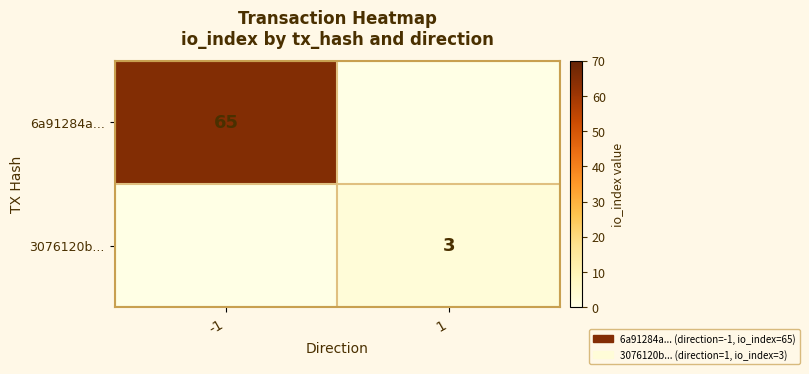

True or false: 3076120b... has a value of 5 at 1.

False